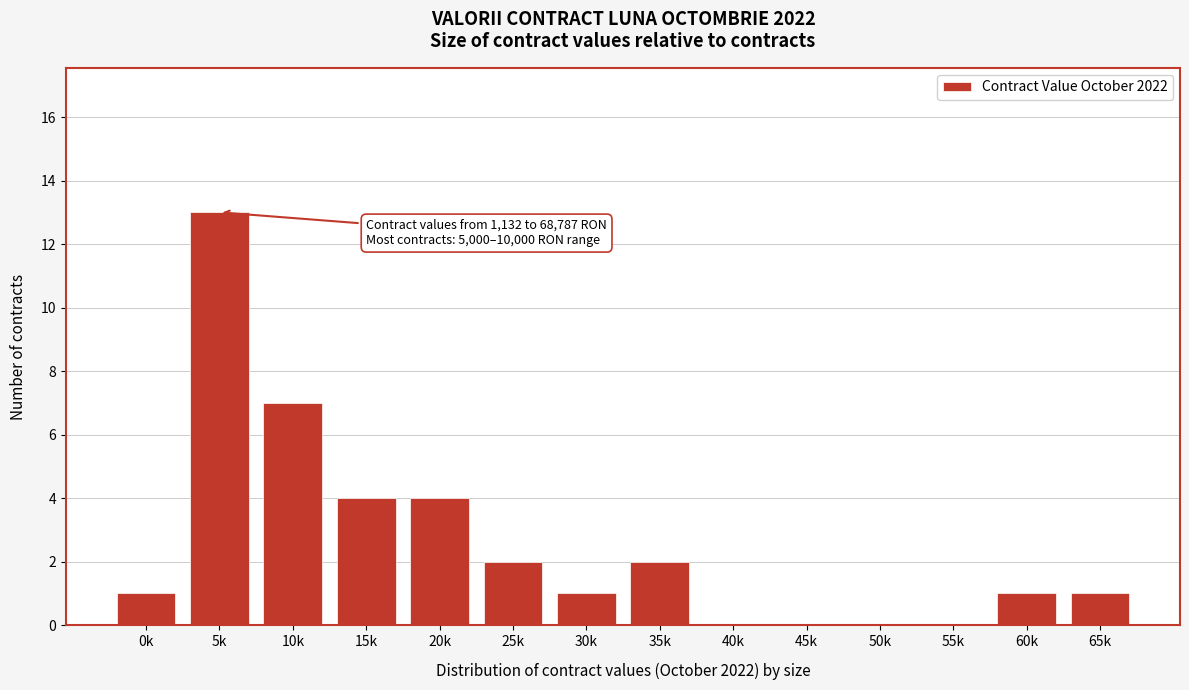

Reading left to right, list all the values displayed in this chart.

0k=1	5k=13	10k=7	15k=4	20k=4	25k=2	30k=1	35k=2	40k=0	45k=0	50k=0	55k=0	60k=1	65k=1